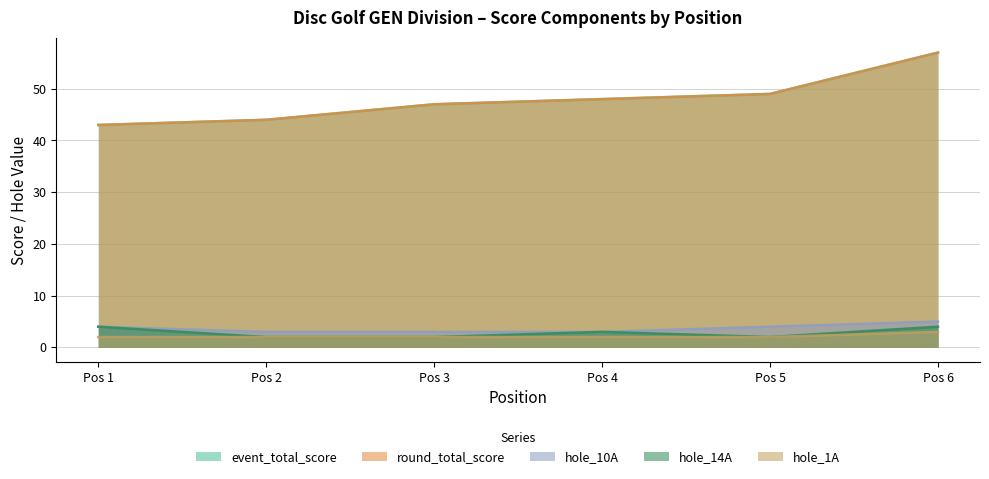

Count the number of data series in this chart.

5